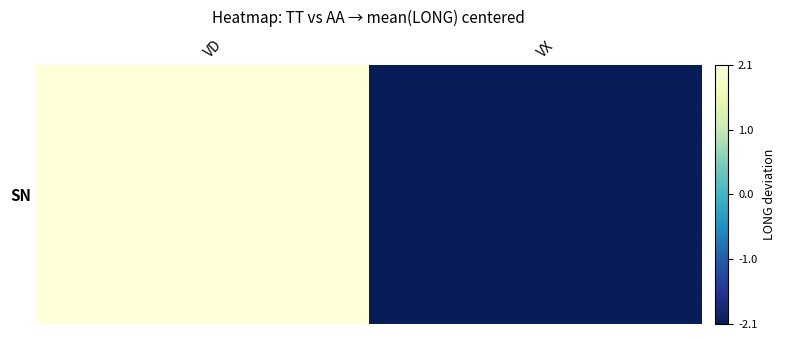

At which category does the chart reach its peak across all series?

VD